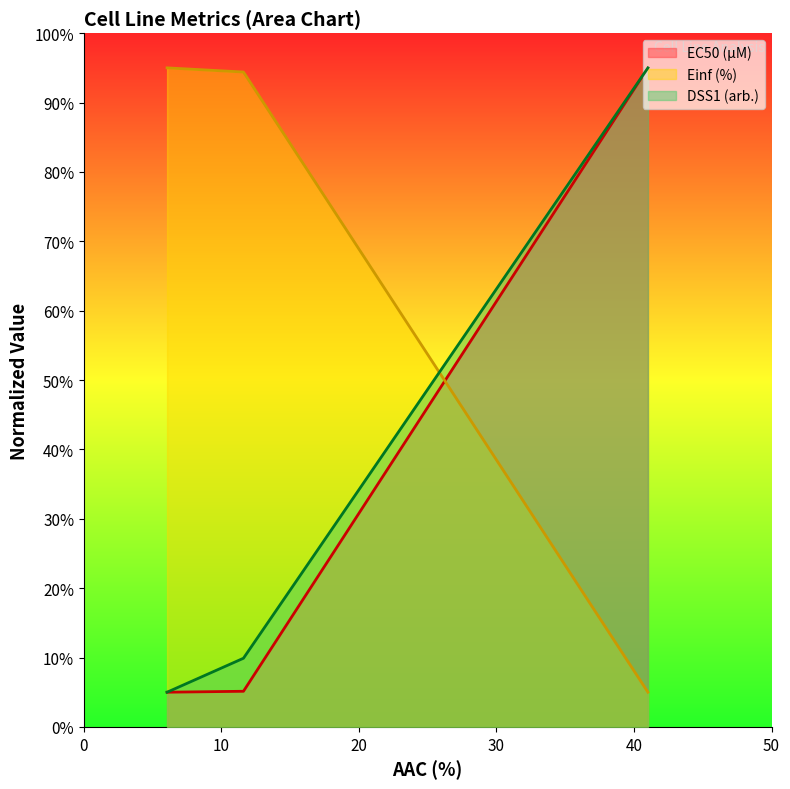

What is the difference between the maximum and minimum values in the Einf (%) series?

90.0